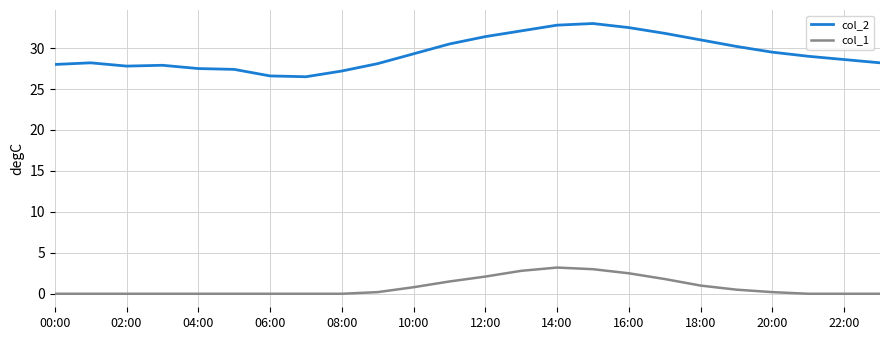

Which series has the largest total across all categories?

col_2